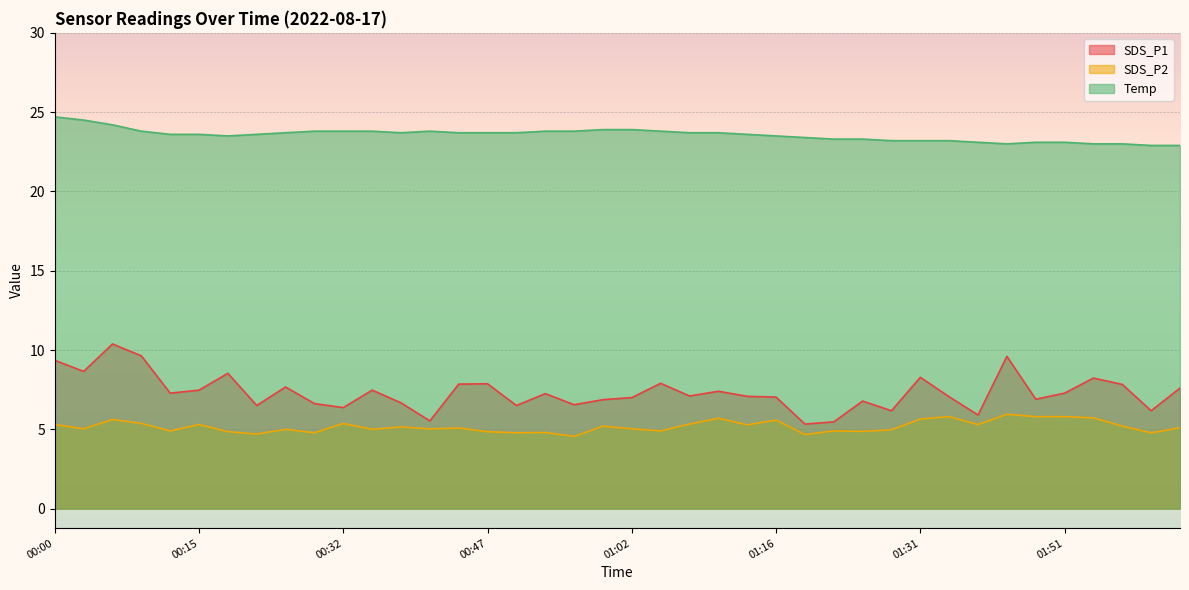

What is the value of the SDS_P2 point at the 21st from the left?

5.0